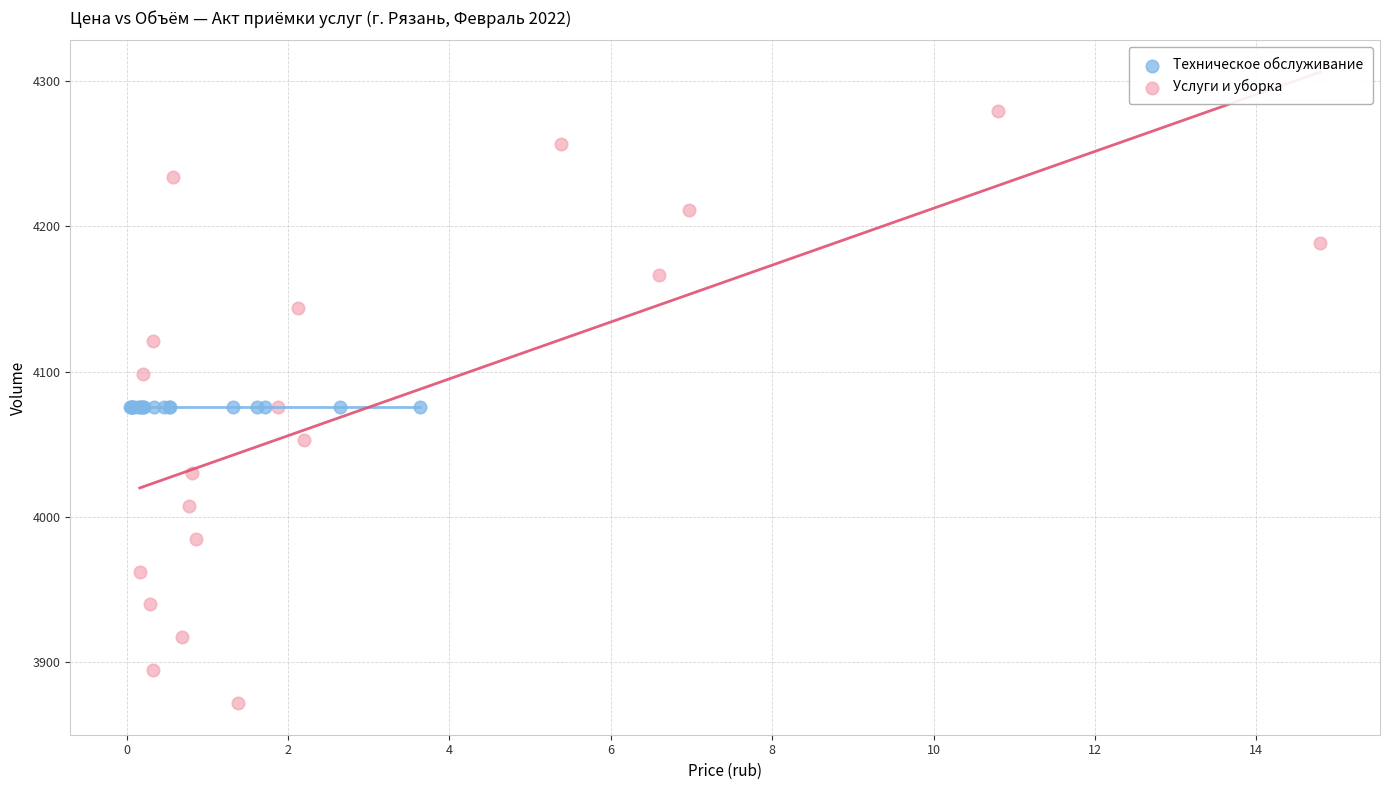

Which series contains the lowest Y value?

Услуги и уборка